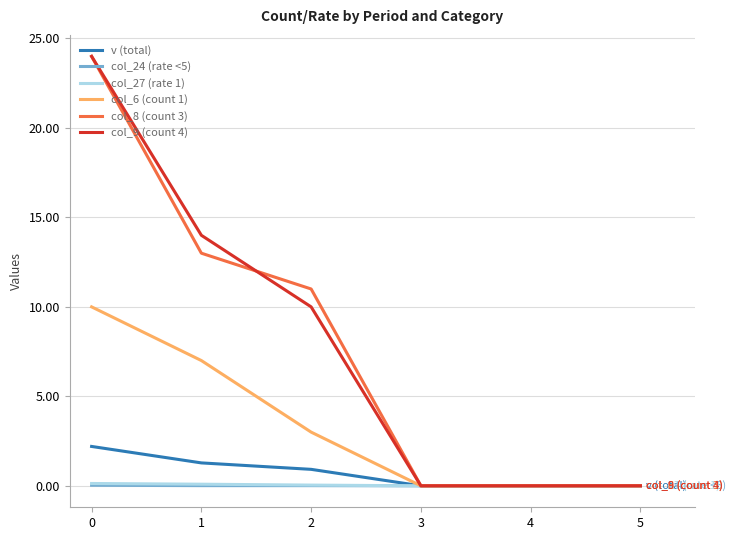

What is the greatest value displayed?

24.0